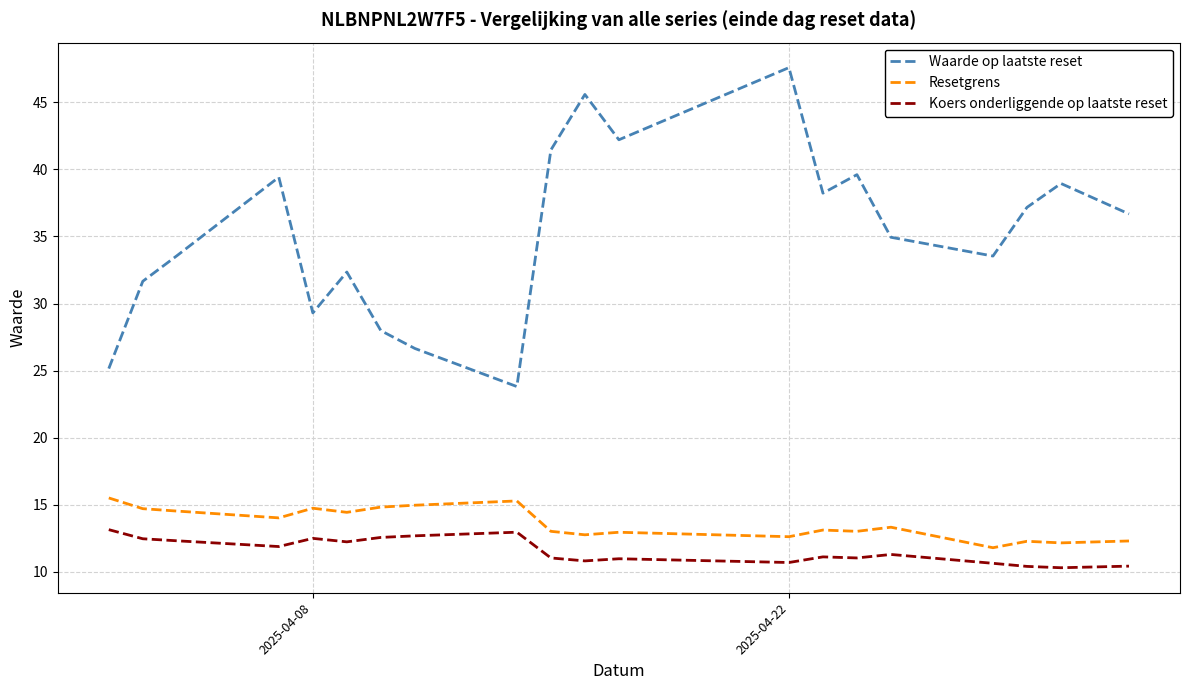

Which series has the largest range (max minus min)?

Waarde op laatste reset